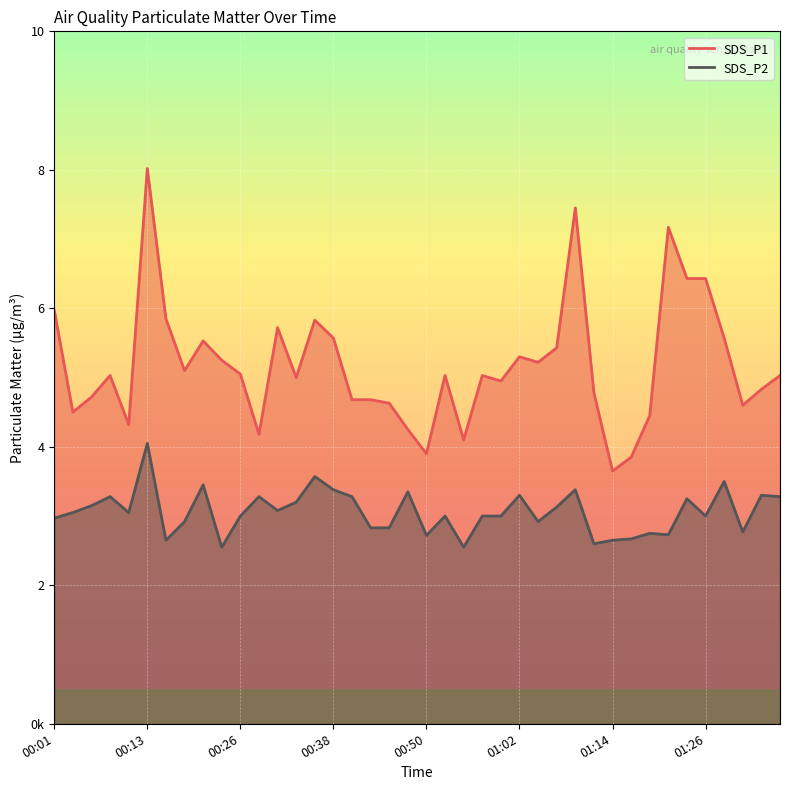

Between 00:04 and 00:57, which series saw the biggest shift?

SDS_P1